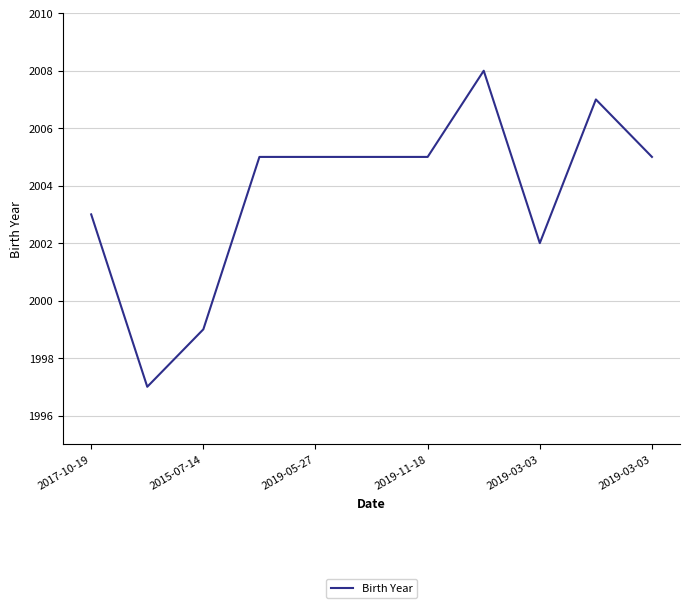

What is the maximum value shown in the chart?

2008